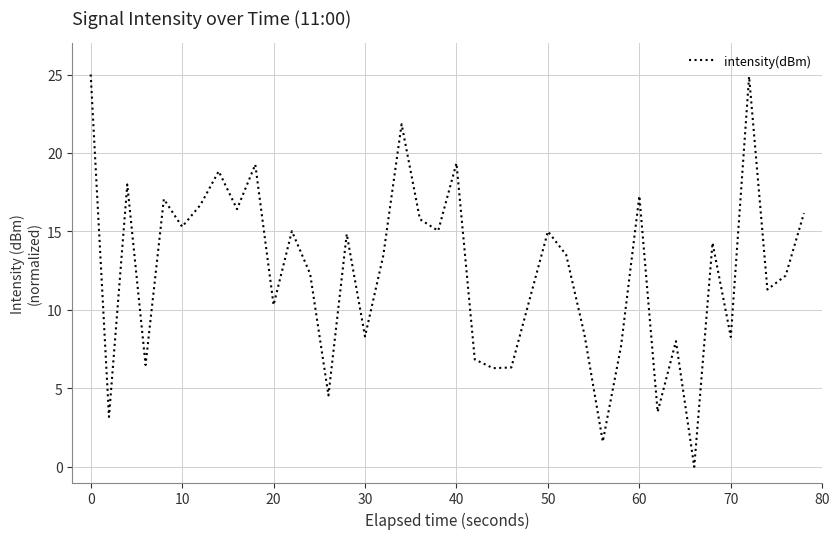

What is the maximum value shown in the chart?

25.0